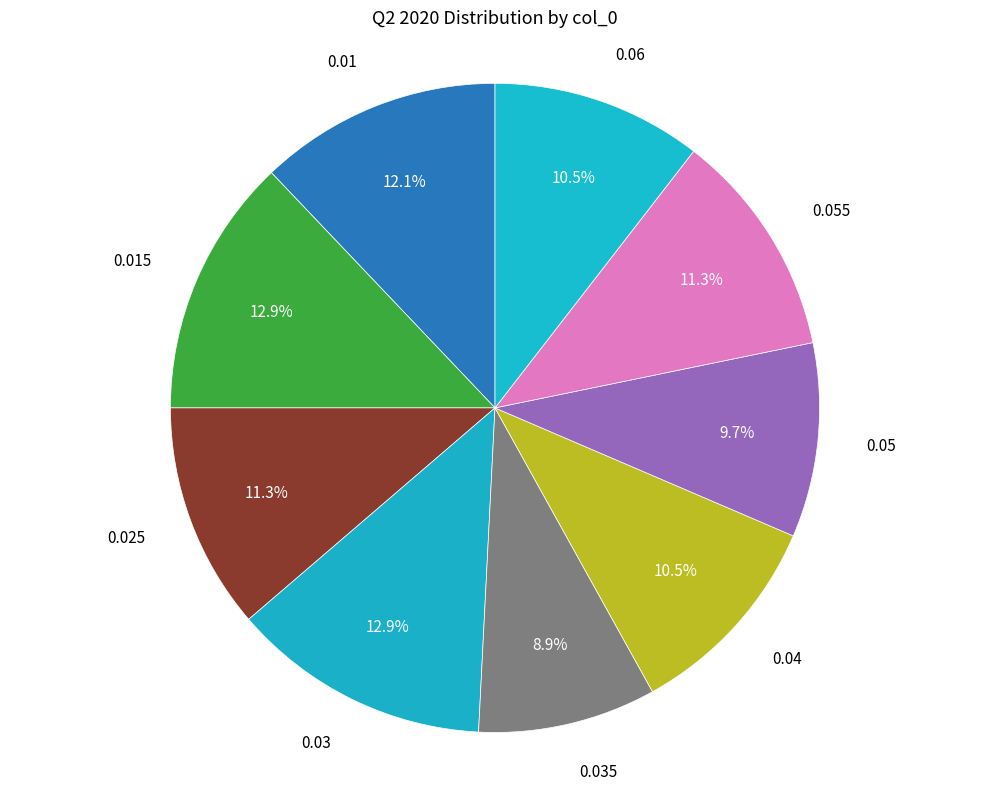

To the nearest percent, what is the average slice percentage?

11%